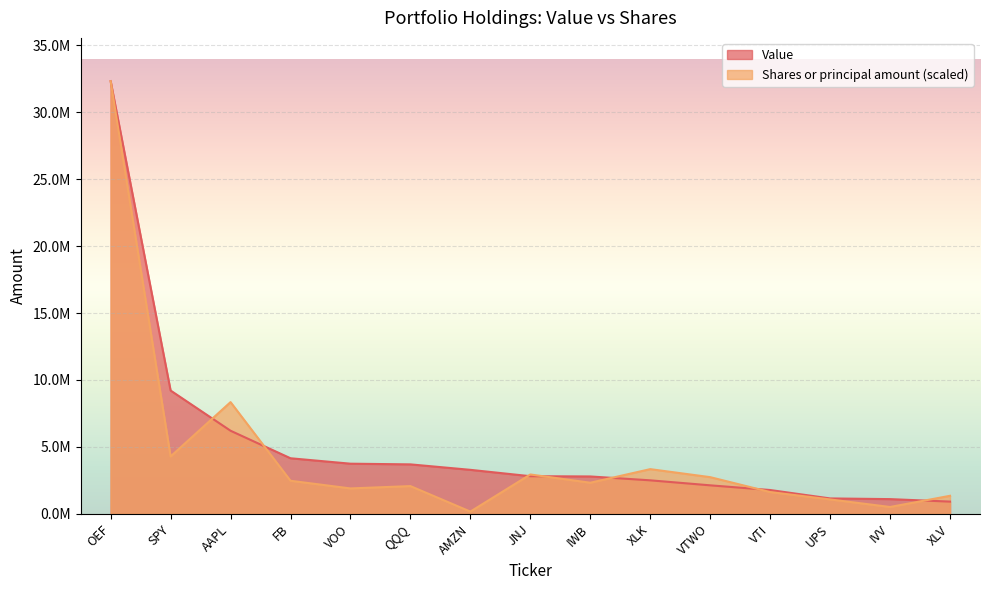

How many intersections are there between Shares or principal amount and Value?

7